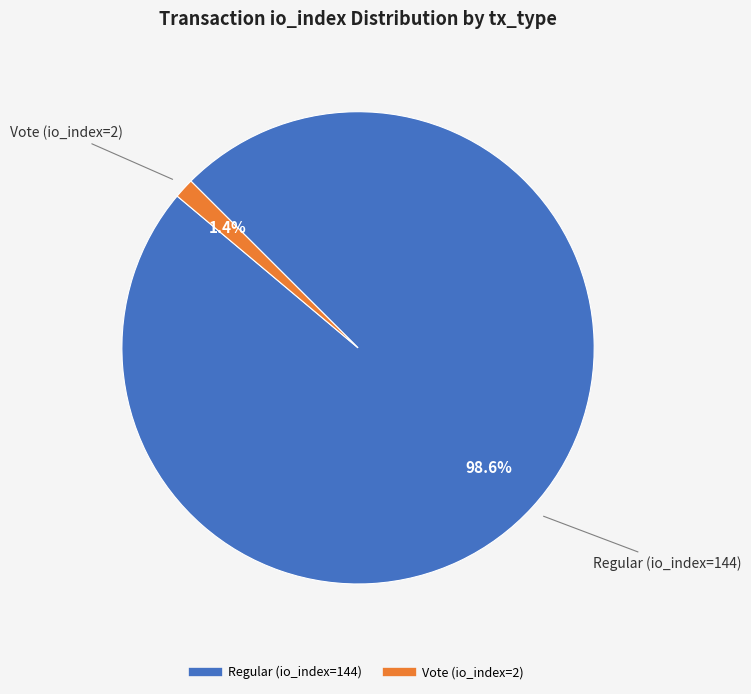

The Vote (io_index=2) slice represents 1% of the pie. True or false?

True